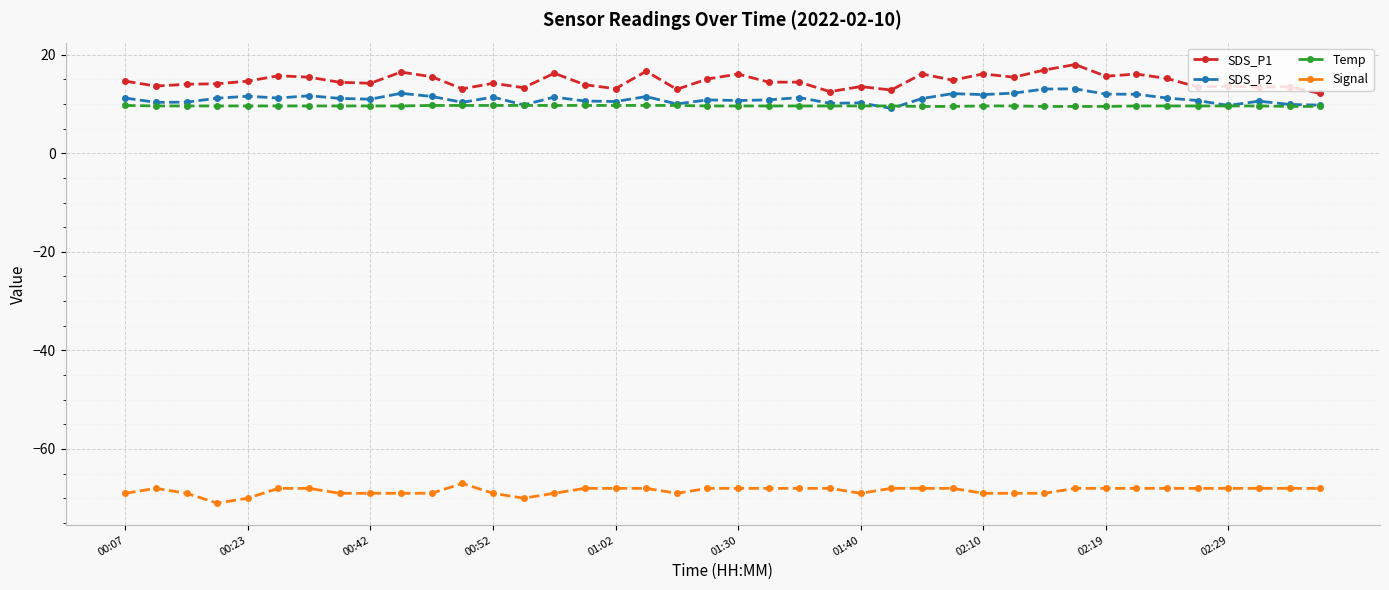

Which series has the largest range (max minus min)?

SDS_P1